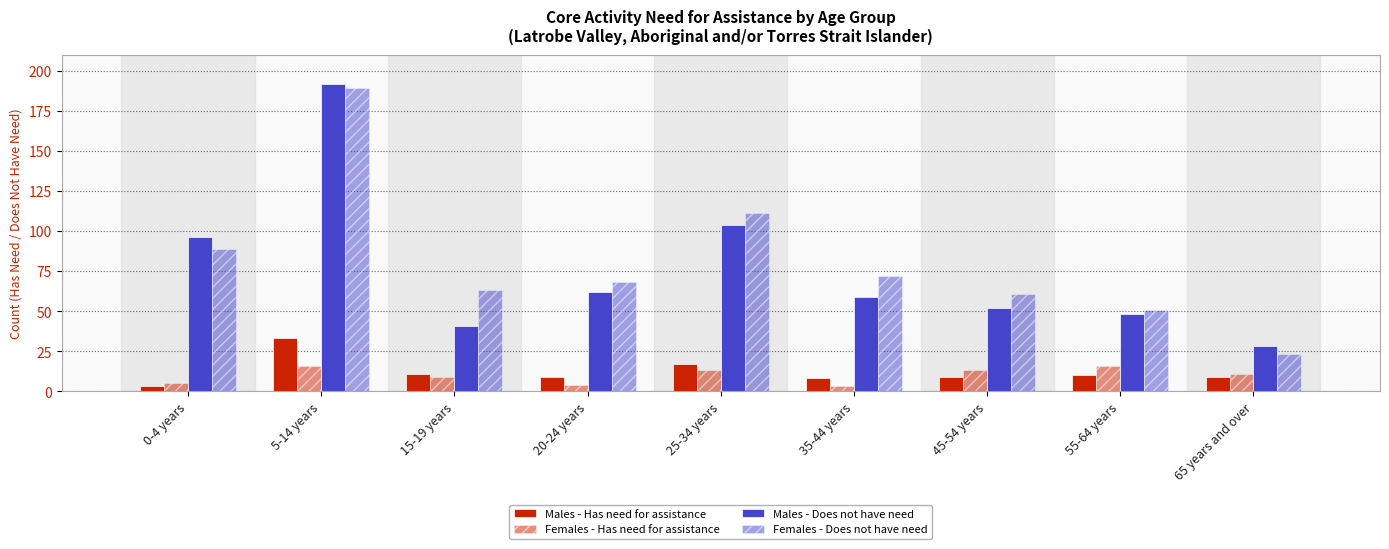

Which series changed the most between 35-44 years and 55-64 years?

Females - Does not have need